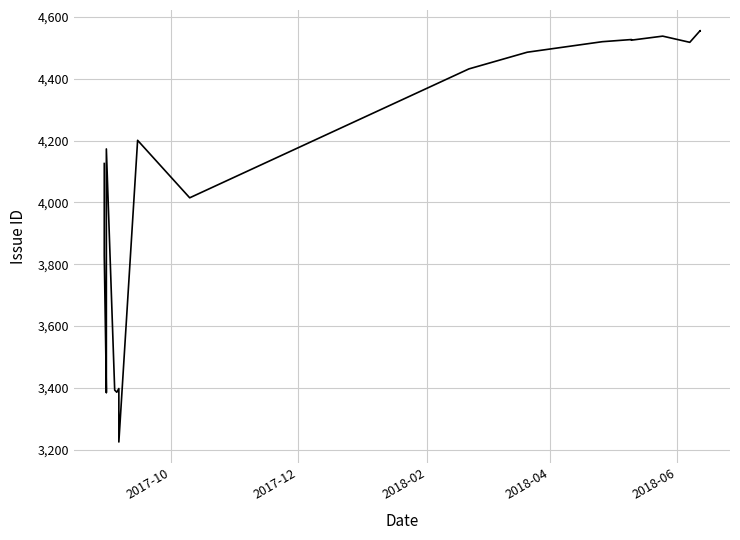

What is the average value?

3889